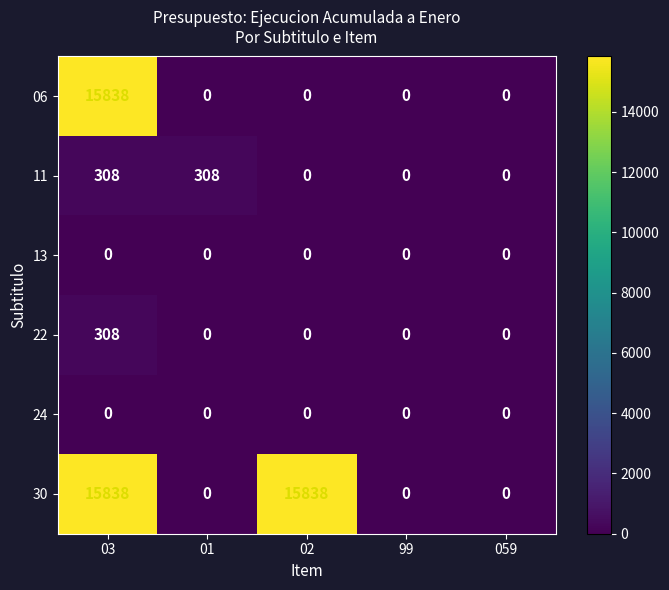

Reading left to right, what are all the values shown in this chart?

06: 03=15838	01=0	02=0	99=0	059=0
11: 03=308	01=308	02=0	99=0	059=0
13: 03=0	01=0	02=0	99=0	059=0
22: 03=308	01=0	02=0	99=0	059=0
24: 03=0	01=0	02=0	99=0	059=0
30: 03=15838	01=0	02=15838	99=0	059=0